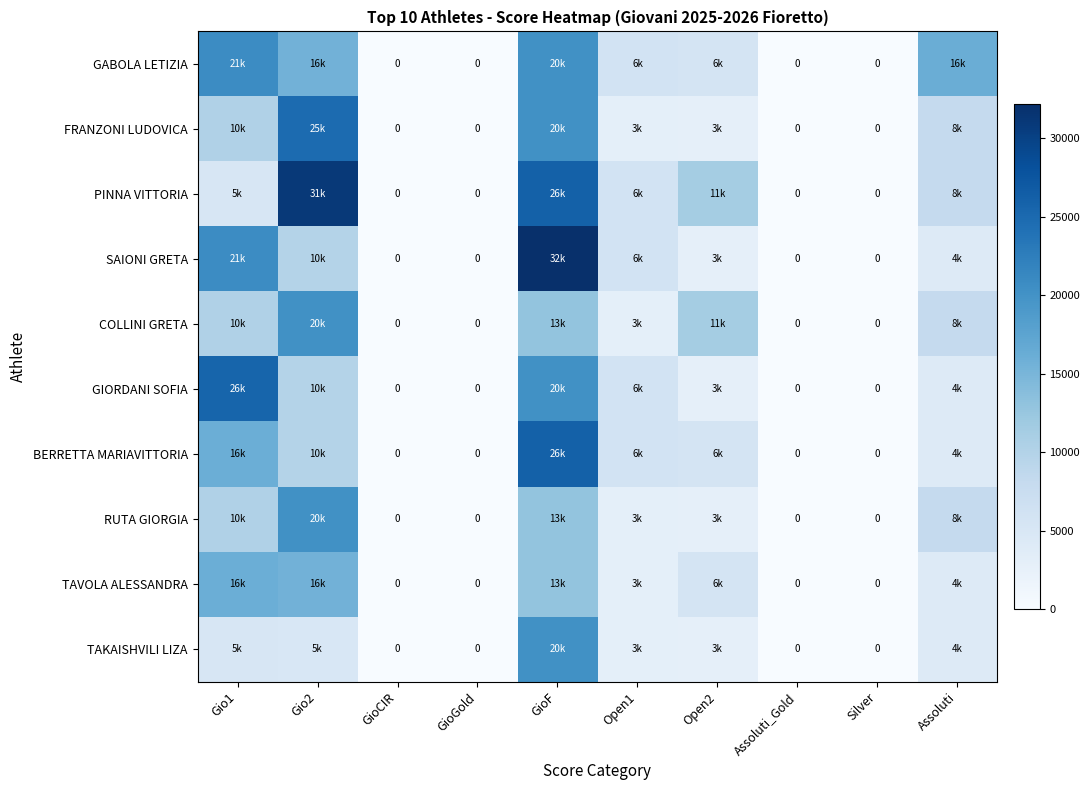

At which category does the chart reach its peak across all series?

GioF